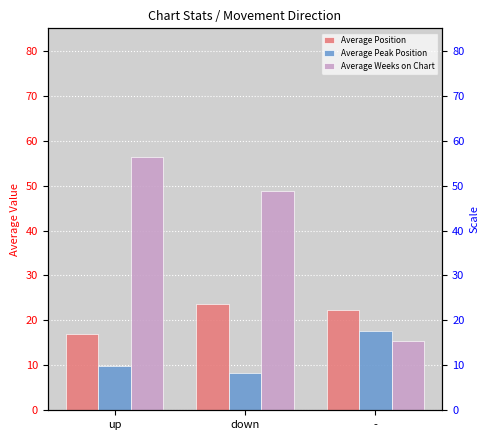

What are all the series names shown in the legend?

Average Position, Average Peak Position, Average Weeks on Chart